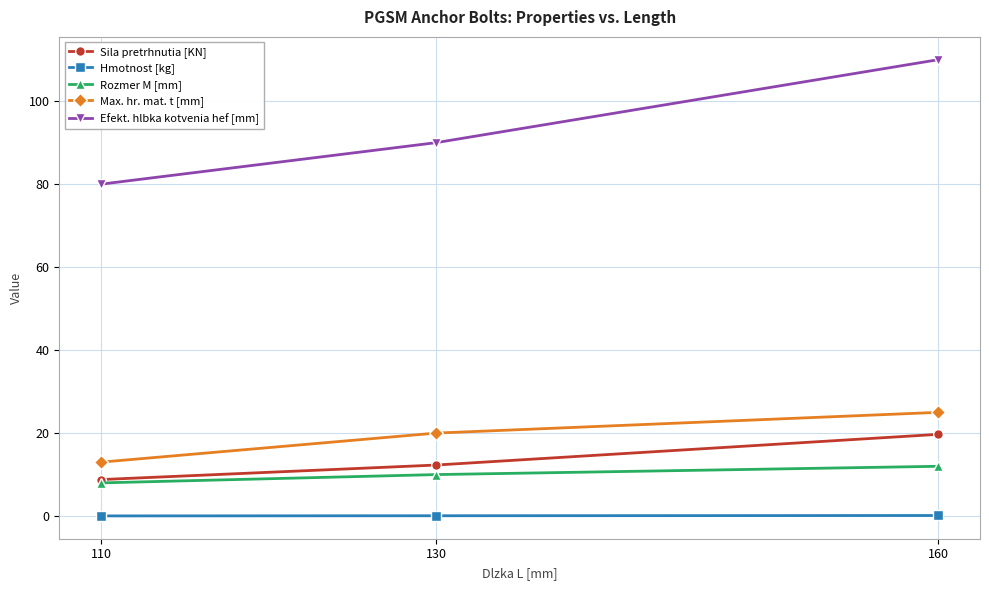

What is the spread (max minus min) of values at 160?

109.9